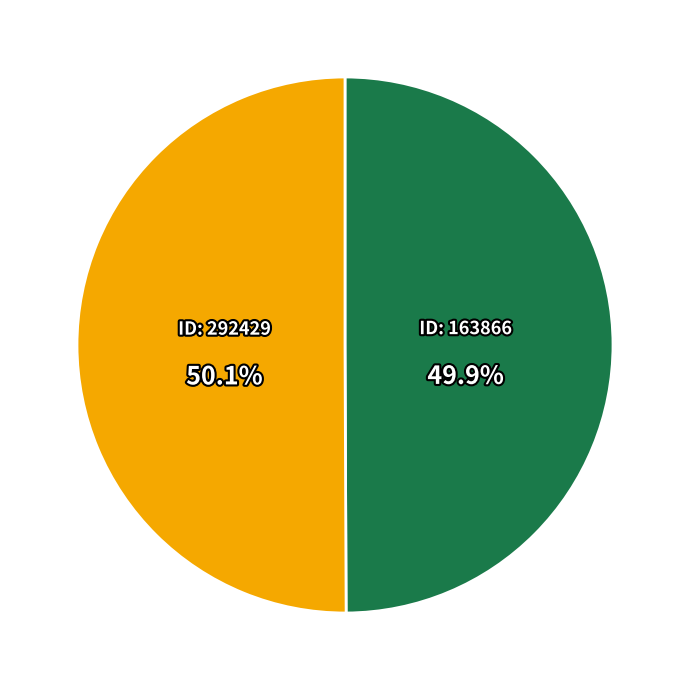

Is there a majority slice in this chart?

Yes